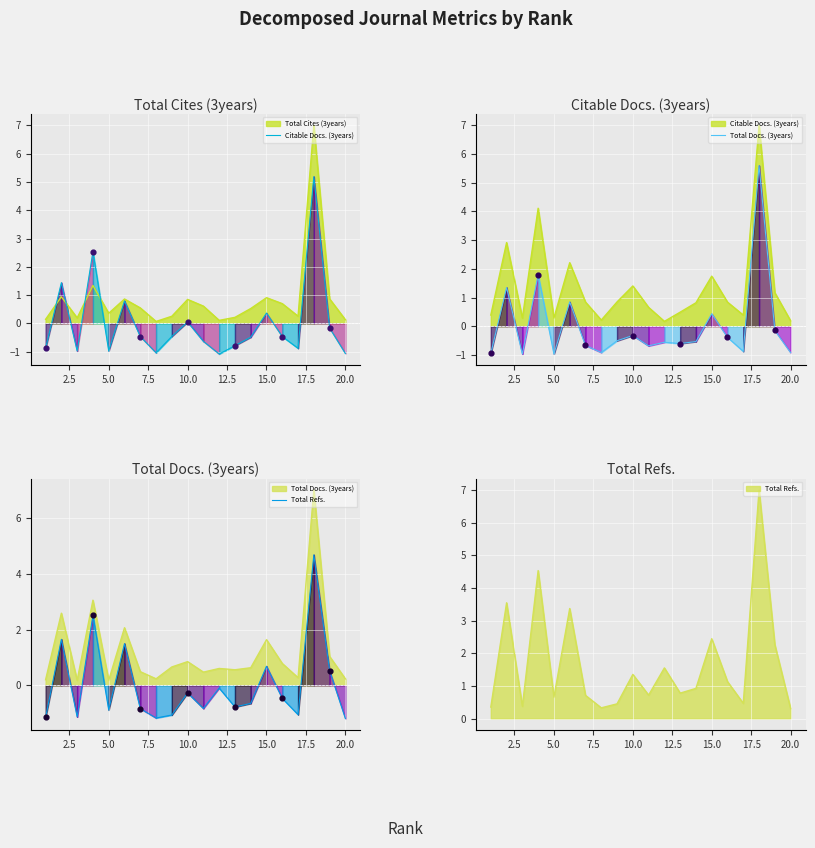

Which series has the largest total across all categories?

Total Docs. (3years)